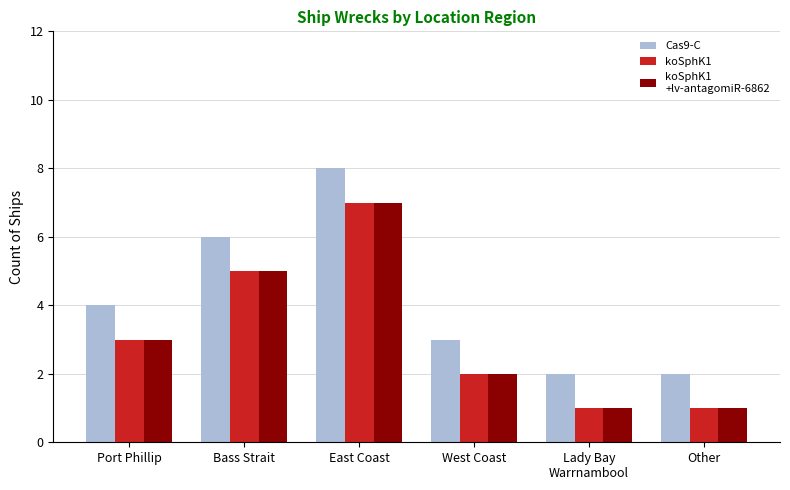

What is the total value across all series at East Coast?

22